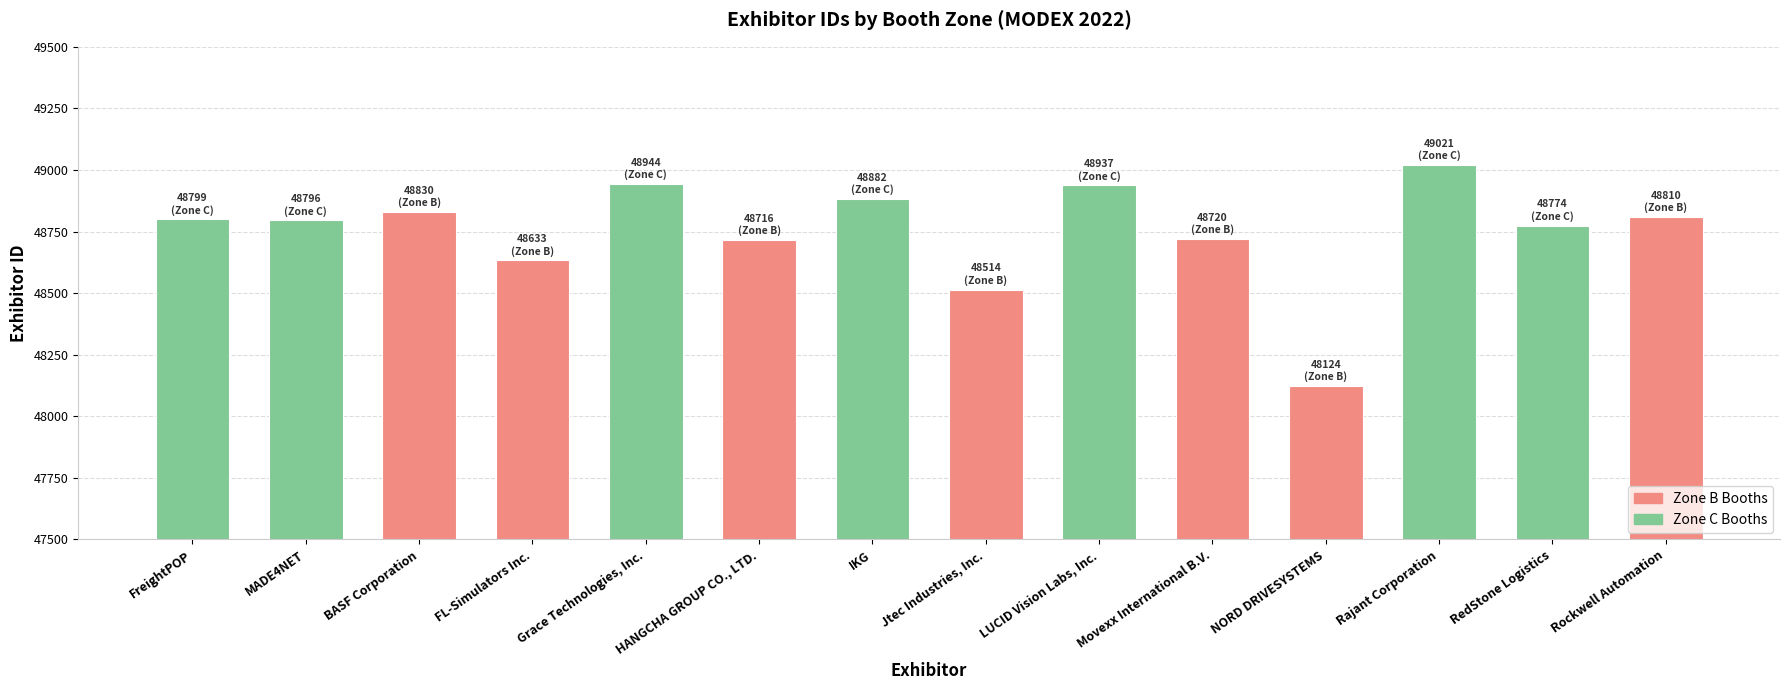

The chart shows a value of 48633 at FL-Simulators Inc.. True or false?

True